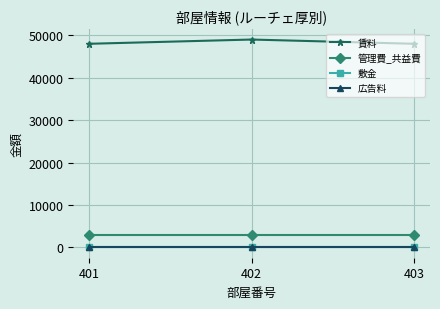

Which series has the widest spread of values?

賃料